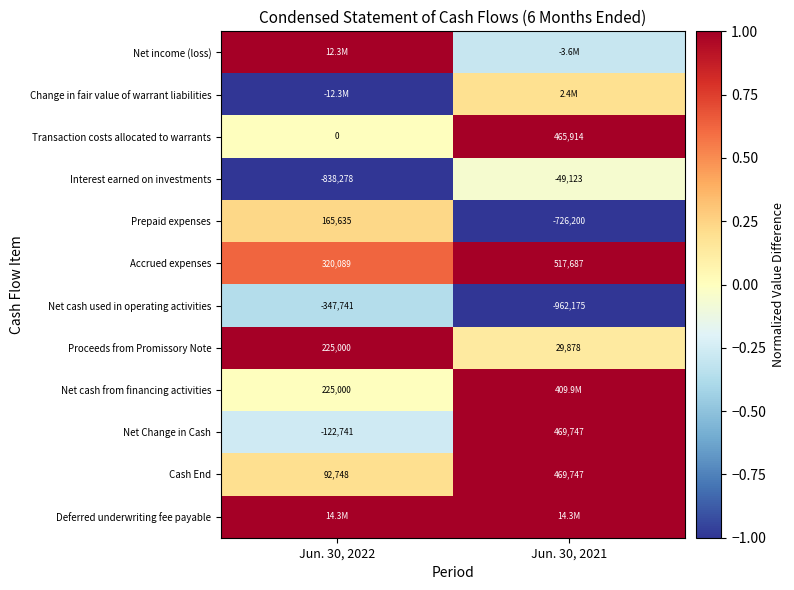

What value does the Deferred underwriting fee payable series have at Jun. 30, 2022?

1.0